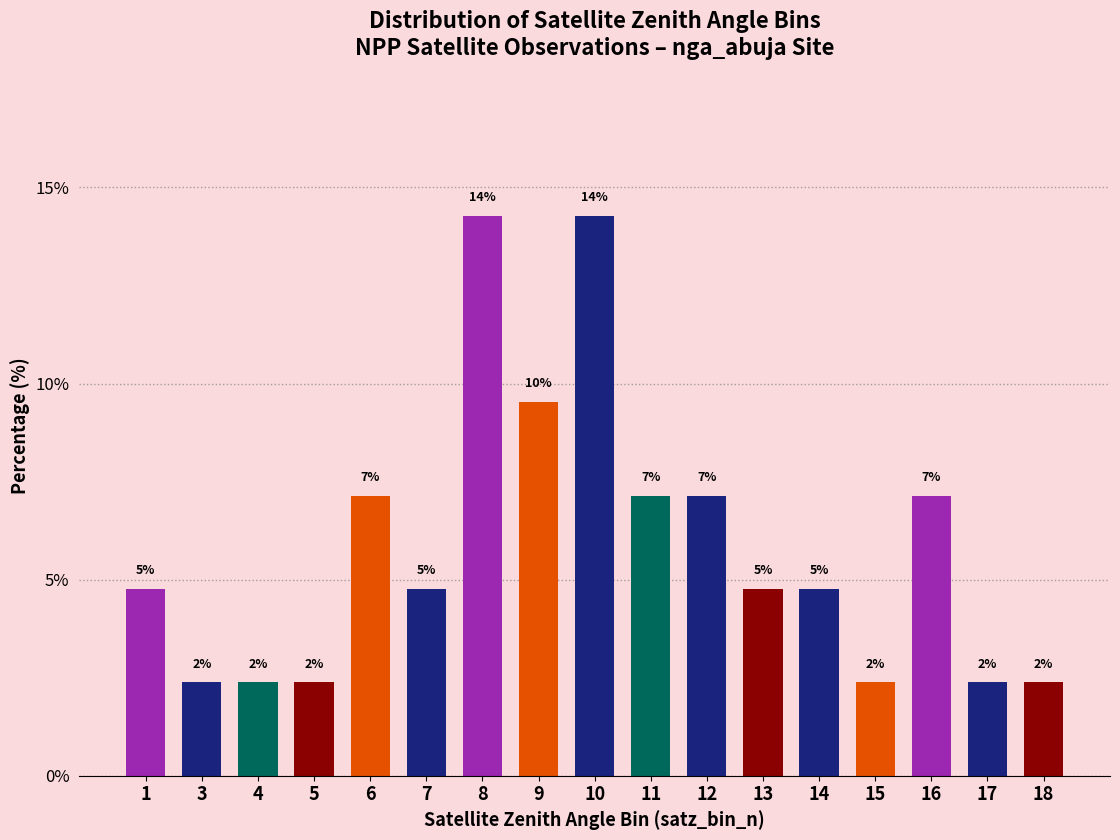

Between 14 and 9, which is larger?

9